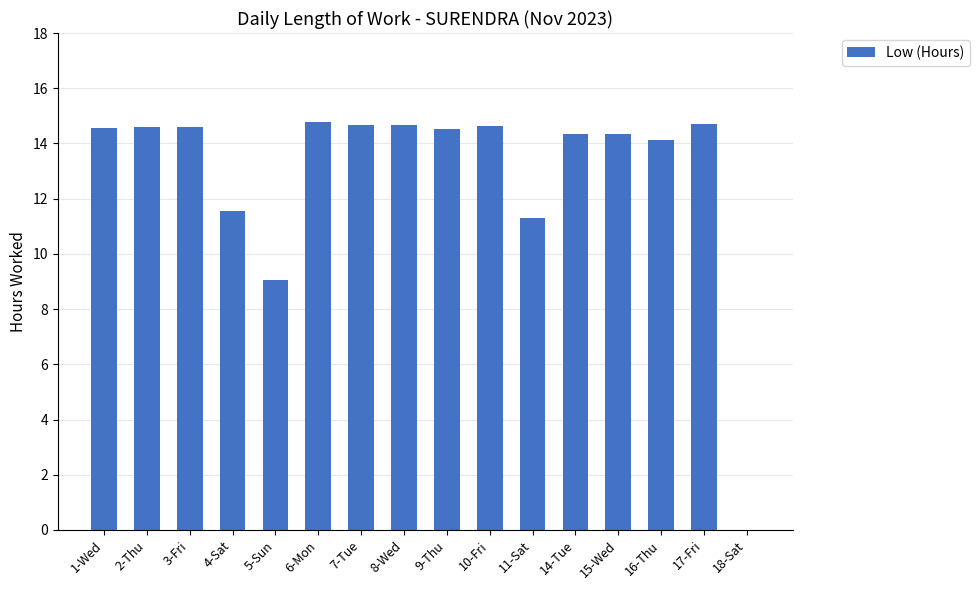

What is the maximum value shown in the chart?

14.8